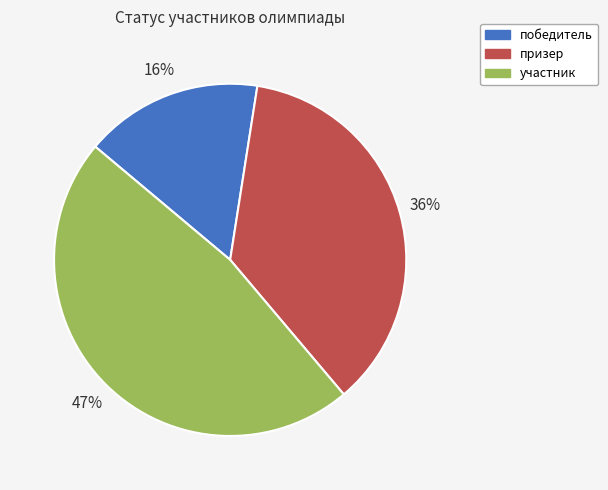

Count the number of slices in the pie.

3